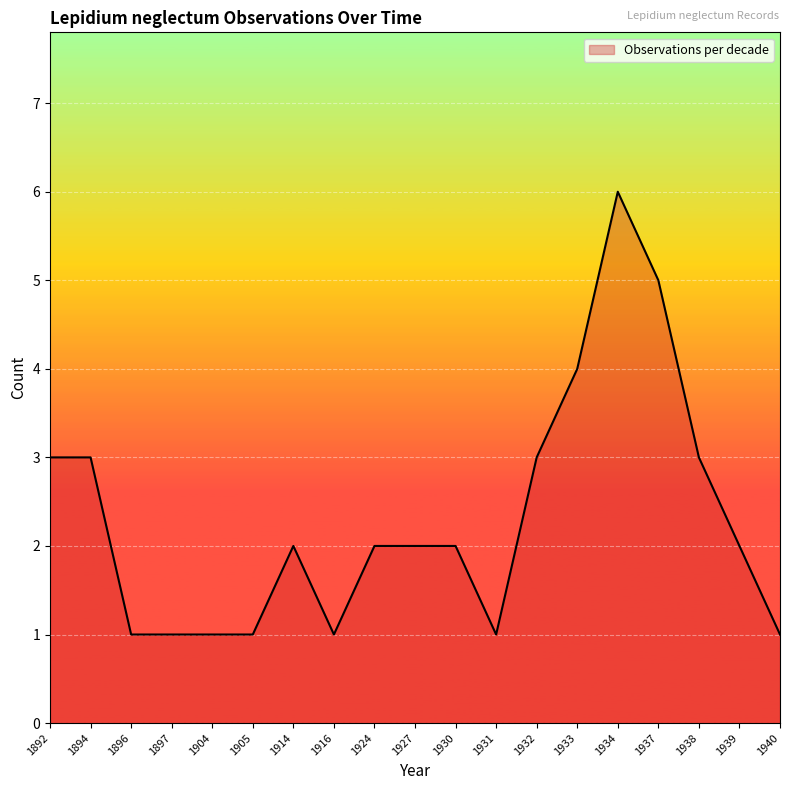

Is it true that the value at 1938 is 1?

False